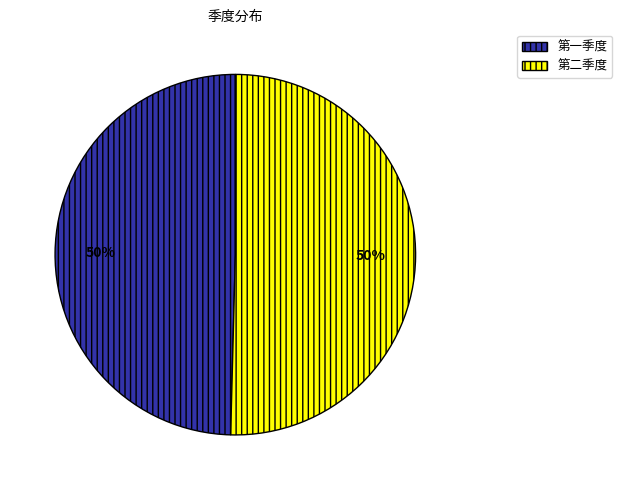

What percentage is the 第二季度 slice, to the nearest percent?

50%